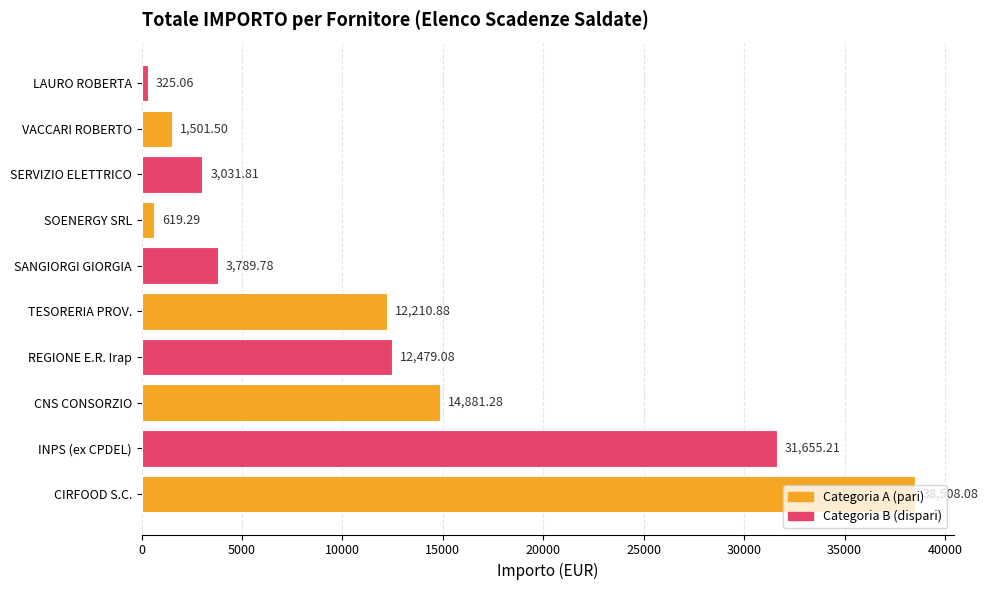

What is the difference between the values at CIRFOOD S.C. and SOENERGY SRL?

37888.8